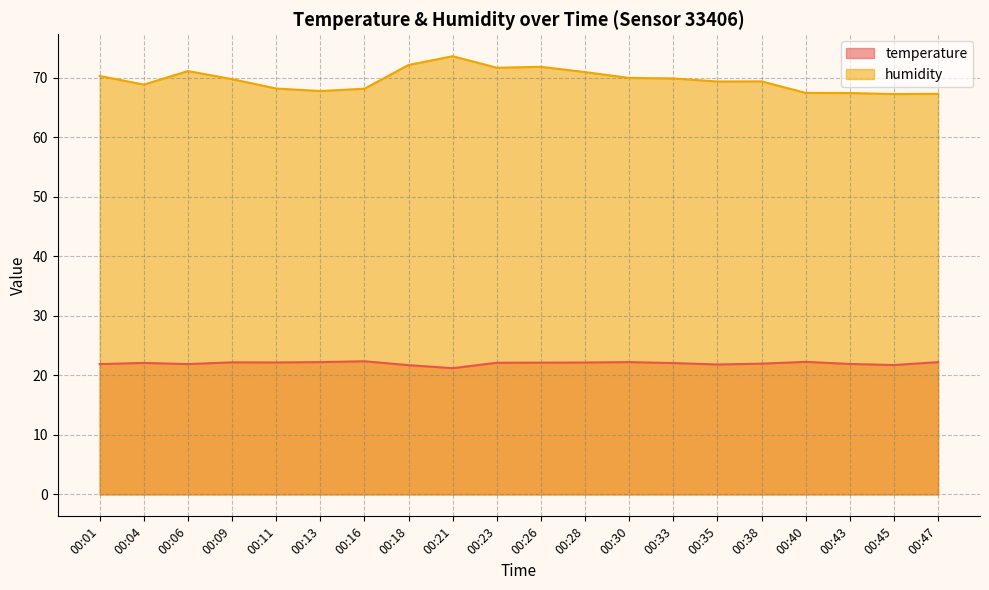

Which series has the largest total across all categories?

humidity